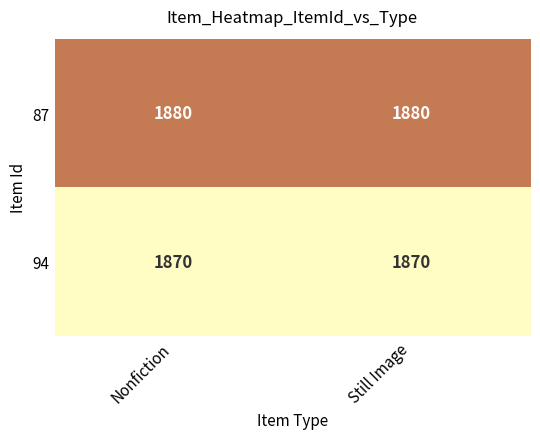

What is the highest value of the 87 series?

1880